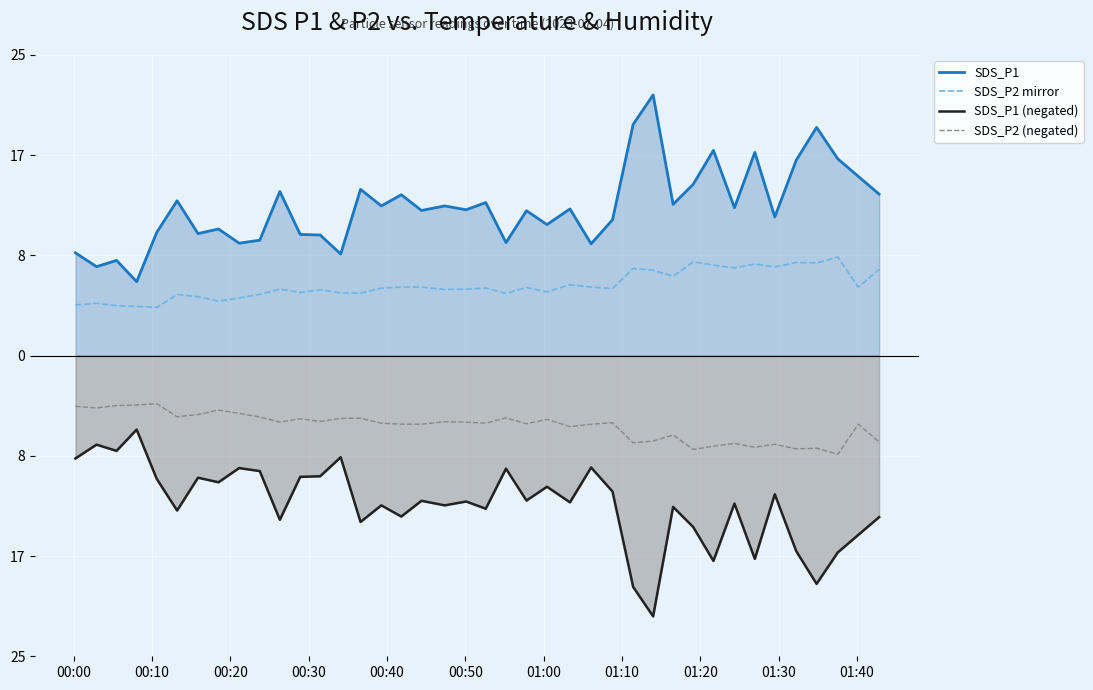

What are all the series names shown in the legend?

SDS_P1, SDS_P2 mirror, SDS_P1 (negated), SDS_P2 (negated)